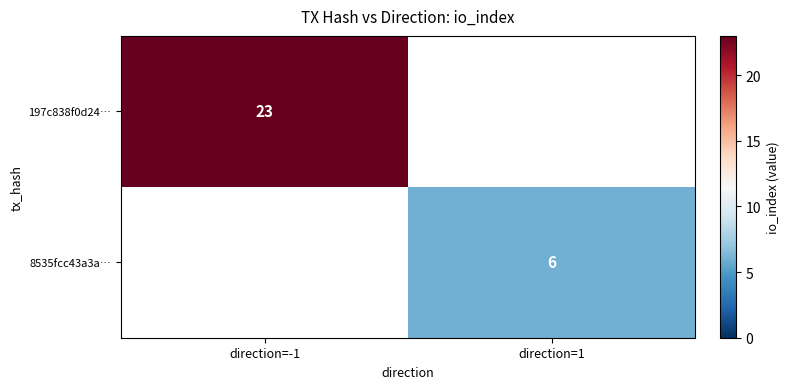

Is the value of 8535fcc43a3a… at direction=1 greater than the value of 197c838f0d24… at direction=-1?

No